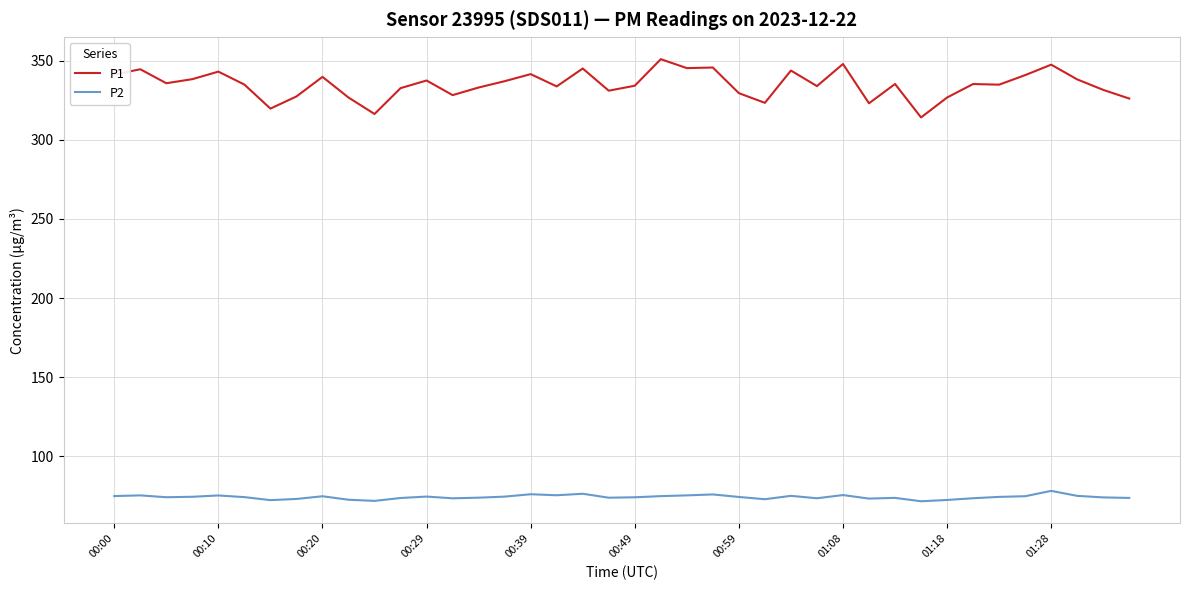

What is the minimum value for P1?

314.1